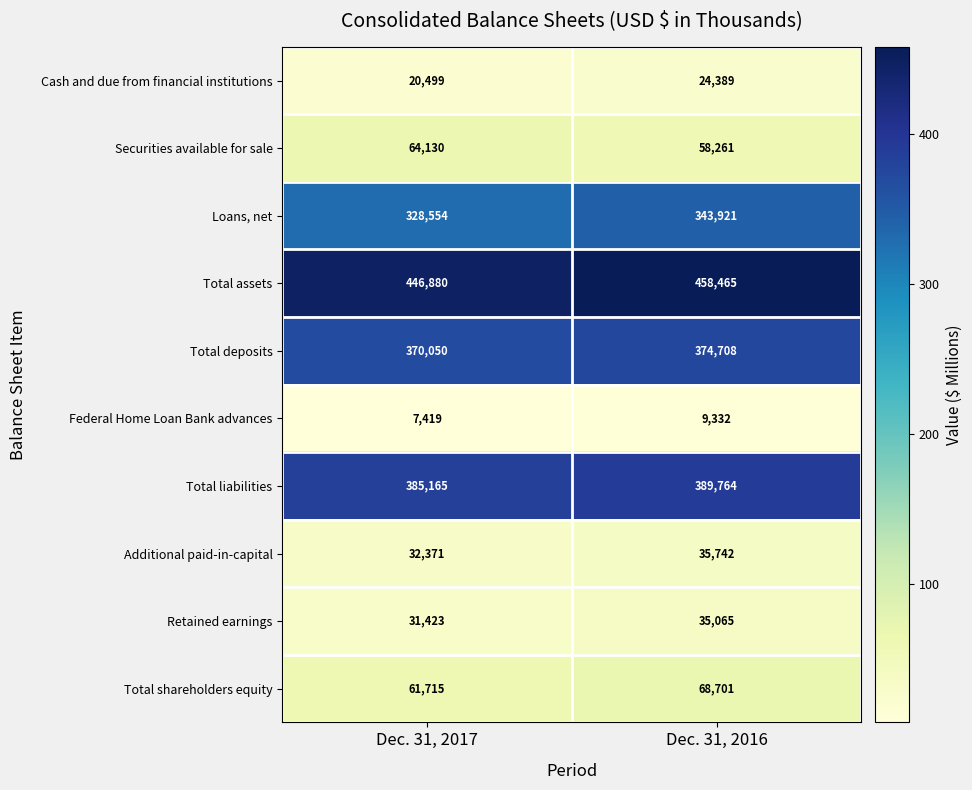

Which series has the widest spread of values?

Loans, net